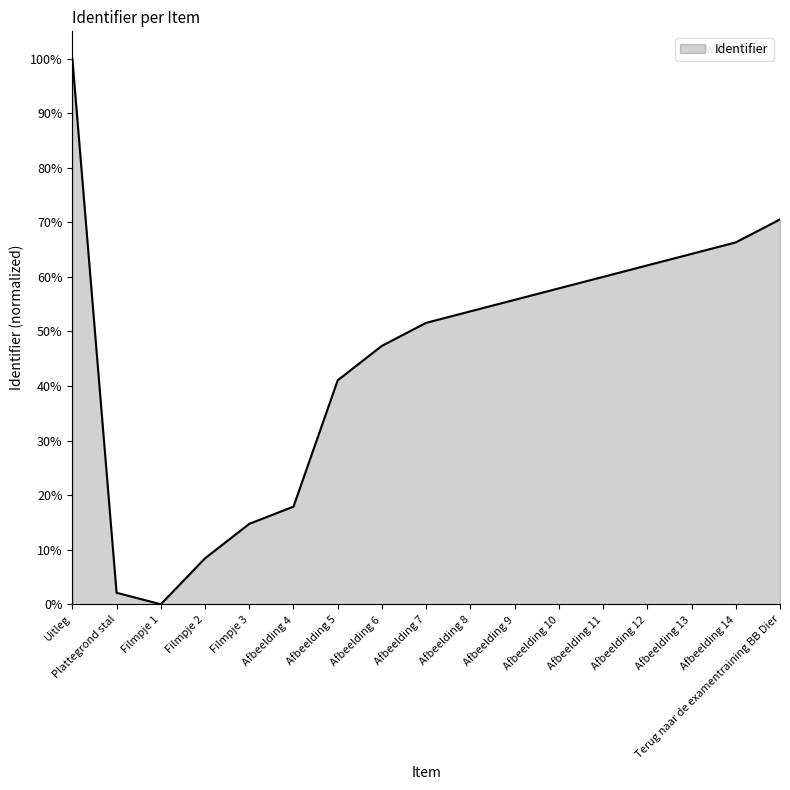

How many values are below 53?

8